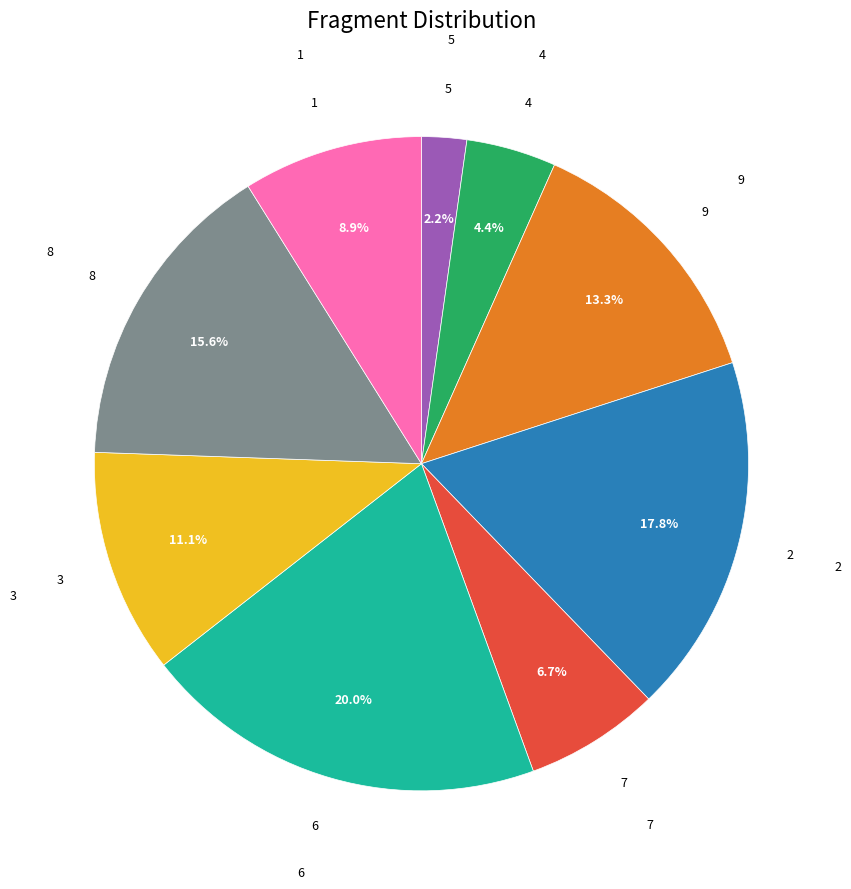

Does any single category account for the majority?

No